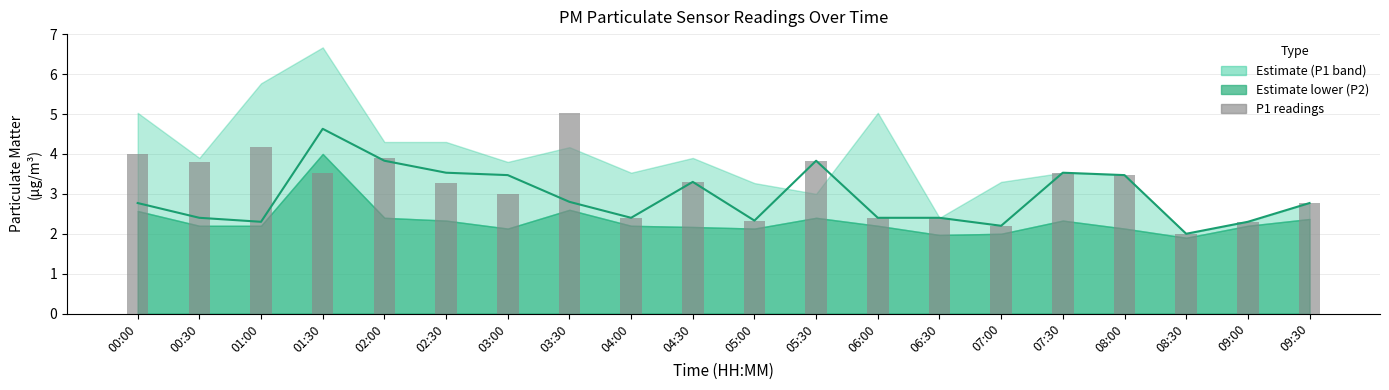

Where does the P1 readings series first go above 3?

00:00